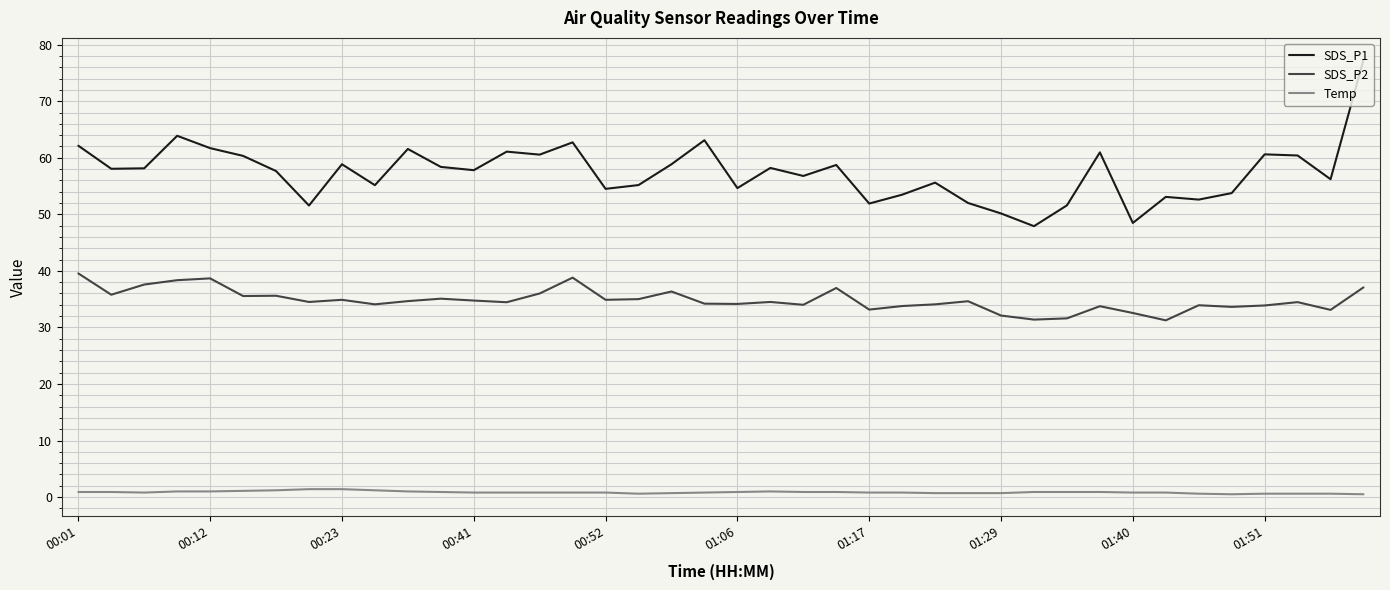

True or false: Temp and SDS_P2 cross at least once.

False